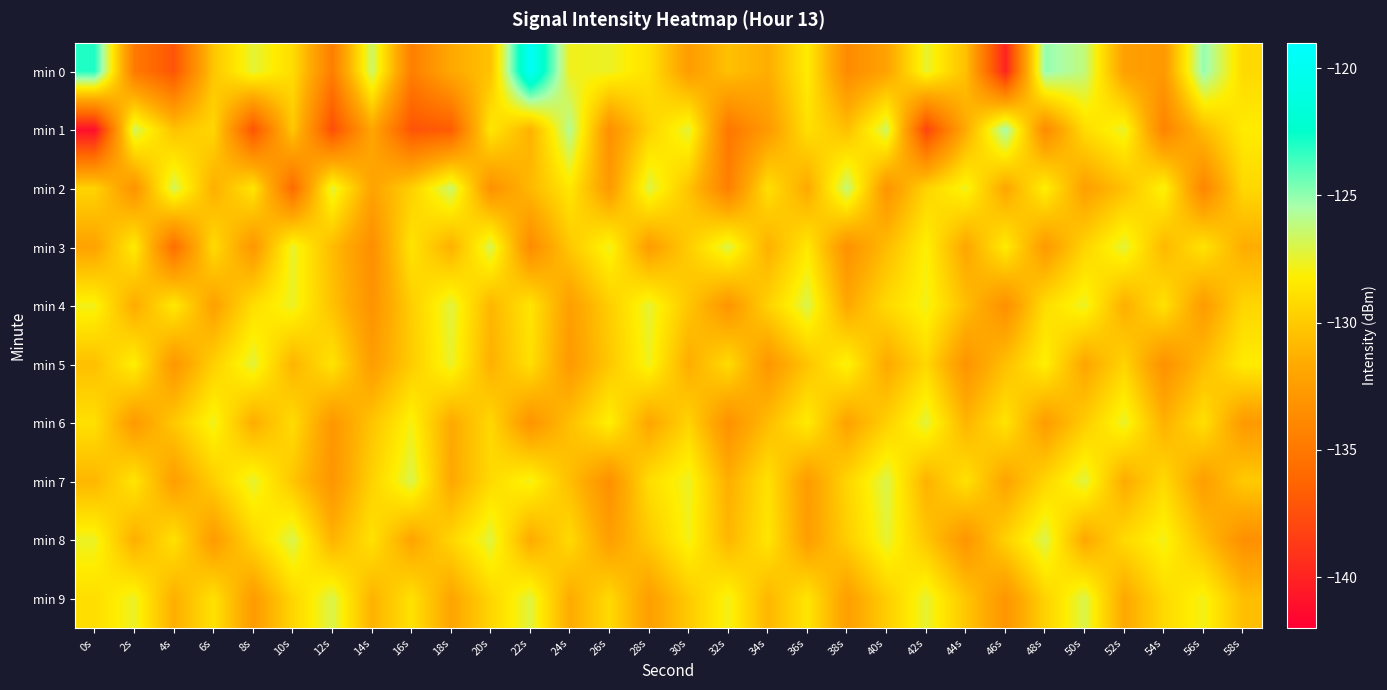

Which has a higher value, 22s or 2s?

22s